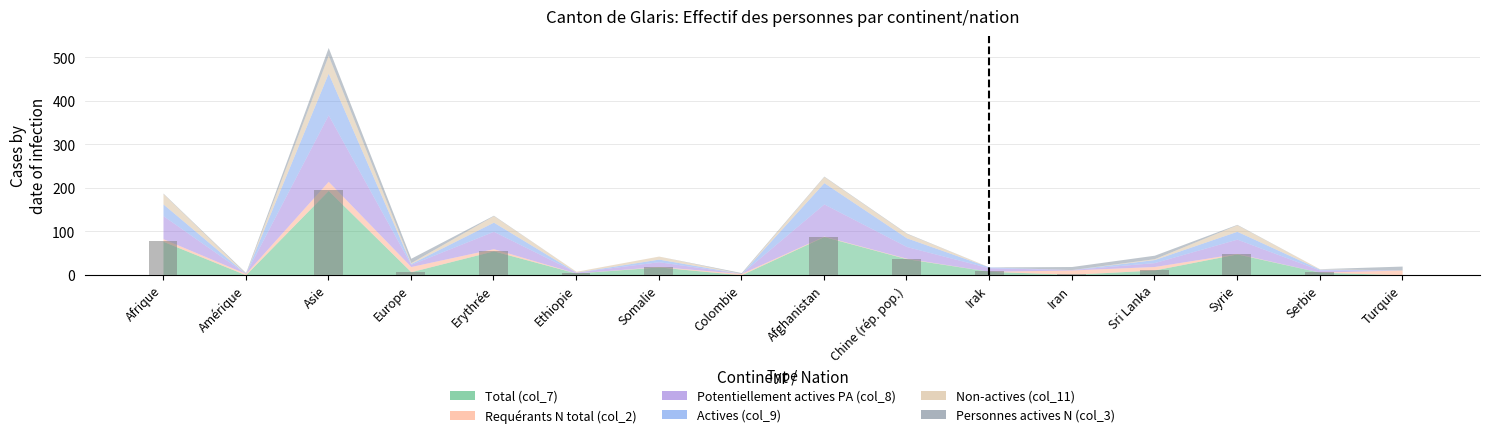

What is the maximum value shown in the chart?

194